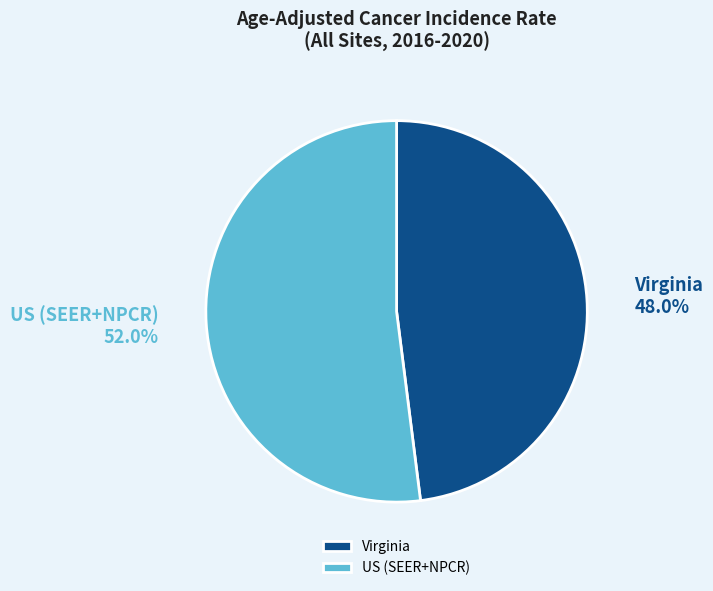

Approximately how many times larger is the value at Virginia compared to US (SEER+NPCR)?

0.9